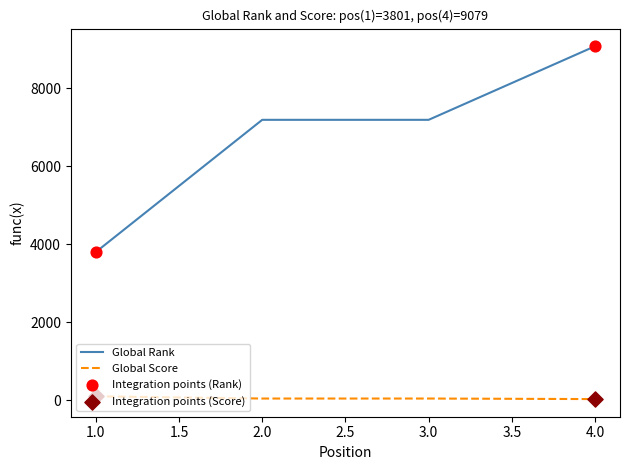

At which category is the sum across all series the highest?

4.0